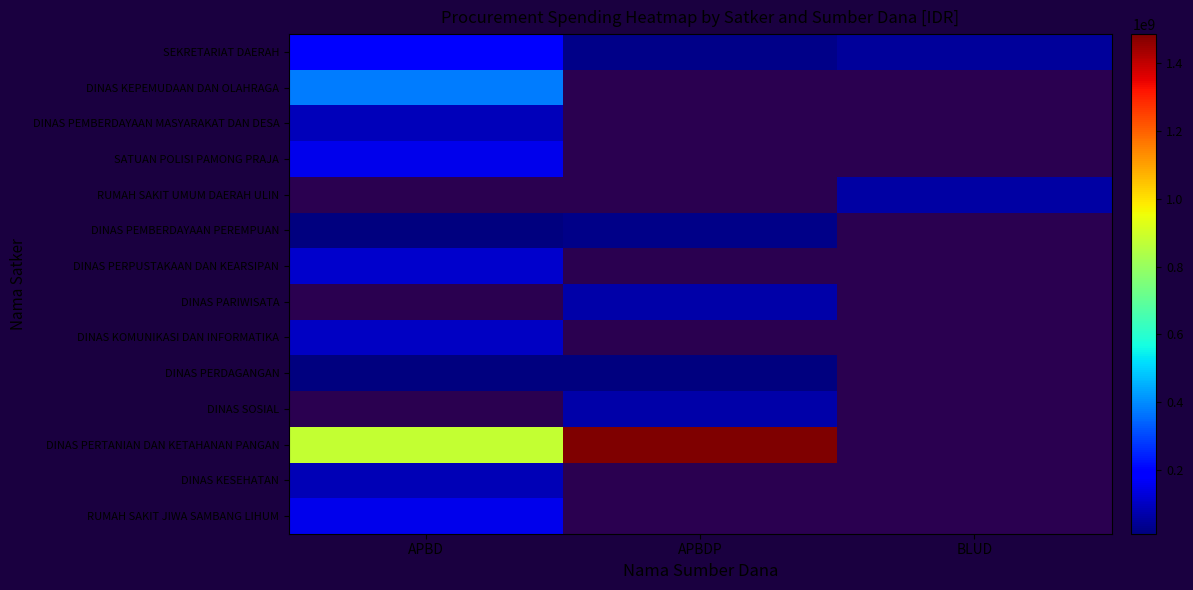

At which label does DINAS PARIWISATA reach its peak?

APBD